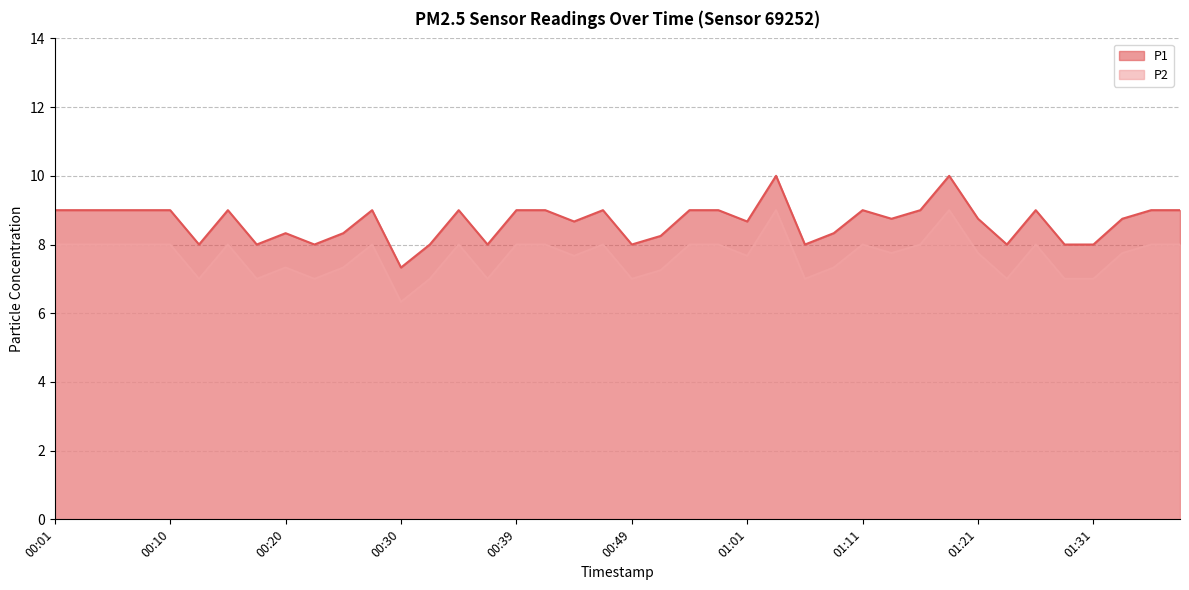

Which series has the largest total across all categories?

P1